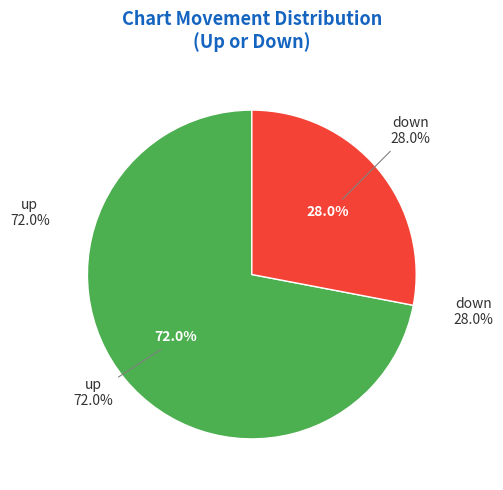

Approximately how many times larger is the value at up compared to down?

2.6